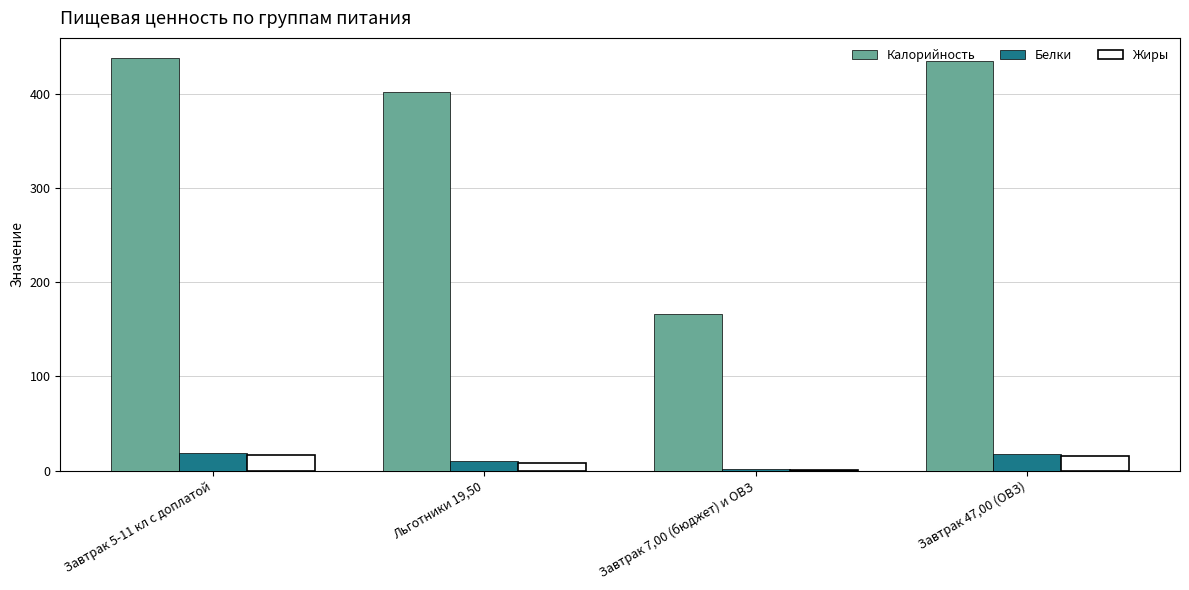

The Калорийность series shows 434.2 at Завтрак 47,00 (ОВЗ). True or false?

True